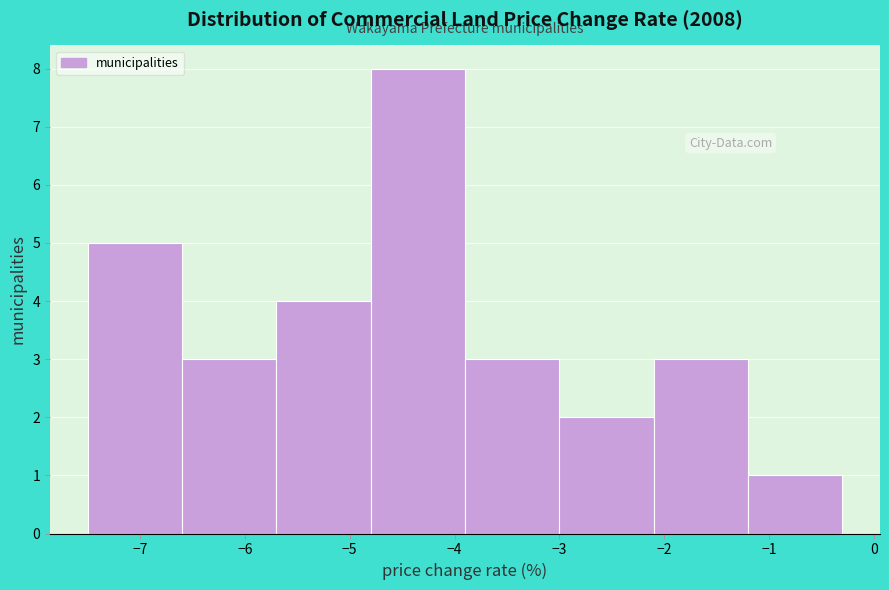

Reading left to right, list every bar in this chart as the range it spans on the x-axis followed by its height. The values are not printed on the chart, so give them approximately, as read against the axis.

-7.5 to -6.6: 5
-6.6 to -5.7: 3
-5.7 to -4.8: 4
-4.8 to -3.9: 8
-3.9 to -3.0: 3
-3.0 to -2.1: 2
-2.1 to -1.2: 3
-1.2 to -0.3: 1